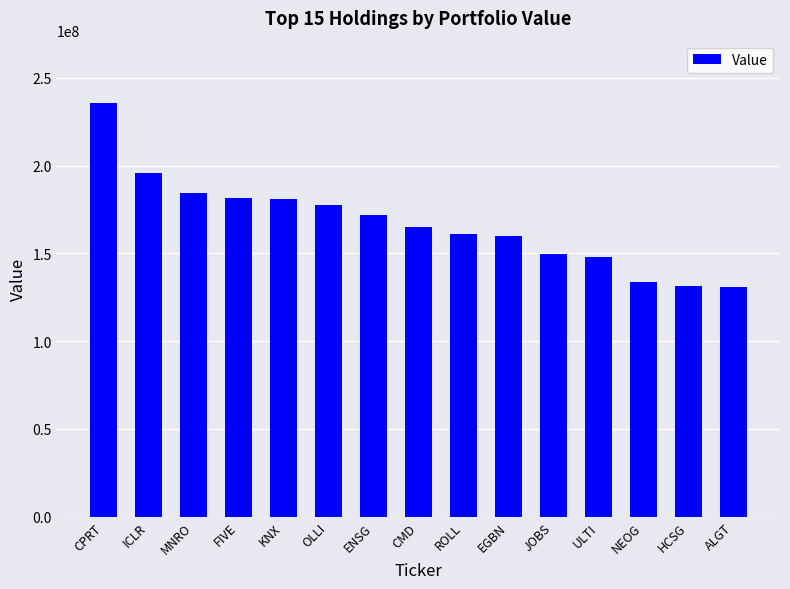

What is the change in value from OLLI to HCSG?

-46241000